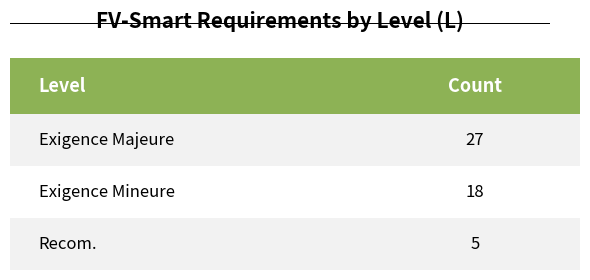

What is the label of the 3rd bar from the left?

Recom.